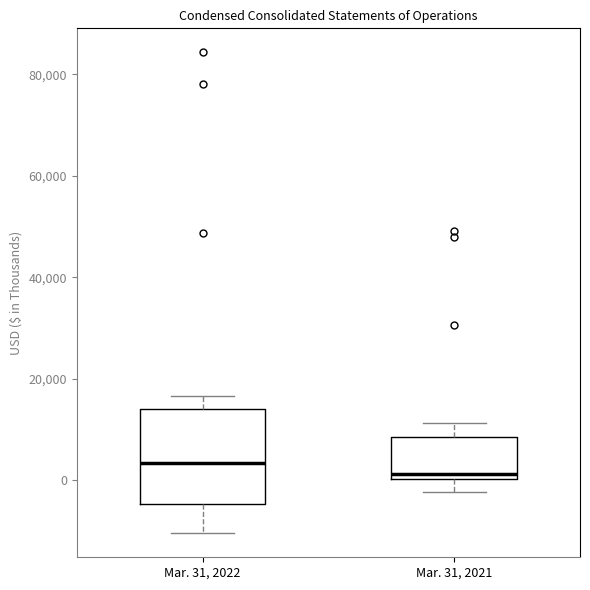

Reading left to right, transcribe this box plot: for each box, give where its median line is, the range the box spans, and where its two whiskers end, as read against the y-axis. The values are not printed on the chart, so give them approximately, as read against the axis.

Mar. 31, 2022: median 4000, box -4000 to 14000, whiskers -10000 to 16000
Mar. 31, 2021: median 2000, box 0 to 8000, whiskers -2000 to 12000